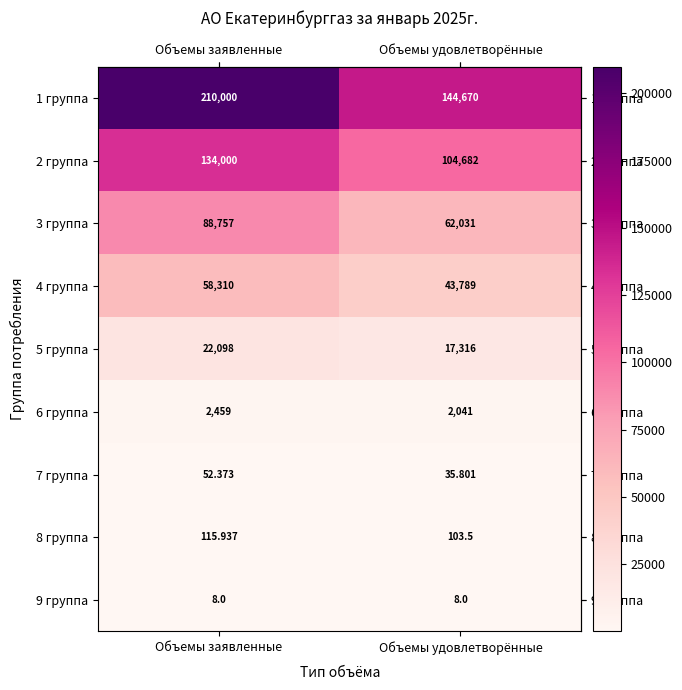

At which category is the sum across all series the highest?

Объемы заявленные